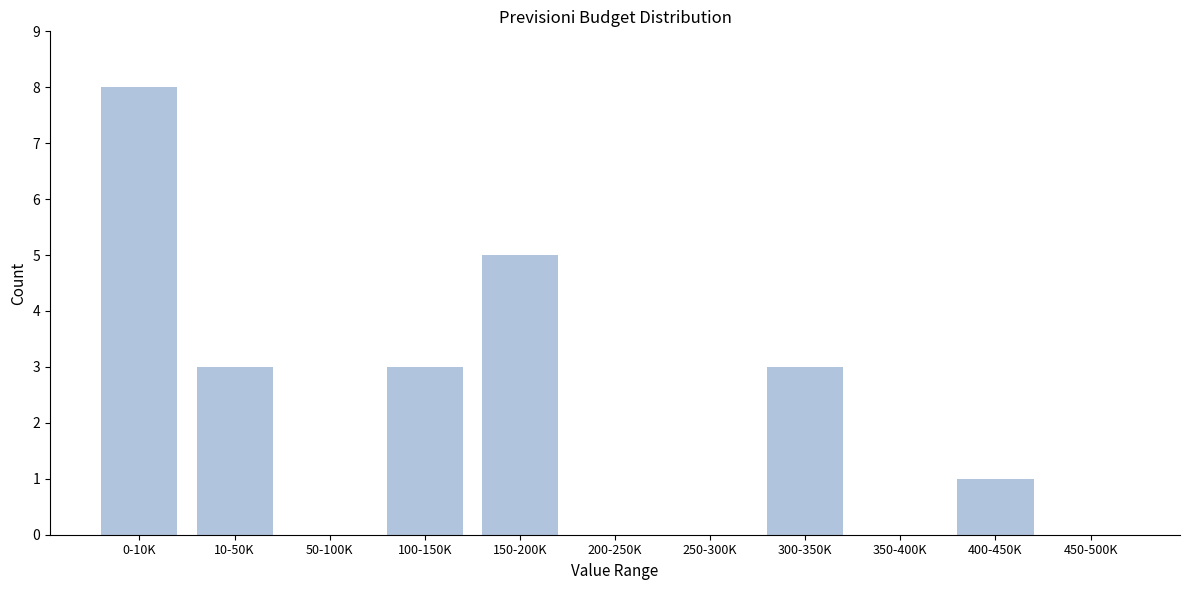

Reading left to right, transcribe all the data shown in this chart.

0-10K=8	10-50K=3	50-100K=0	100-150K=3	150-200K=5	200-250K=0	250-300K=0	300-350K=3	350-400K=0	400-450K=1	450-500K=0